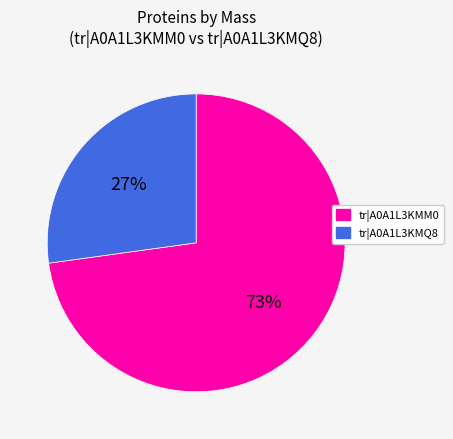

Which slice represents more than half of the pie?

tr|A0A1L3KMM0